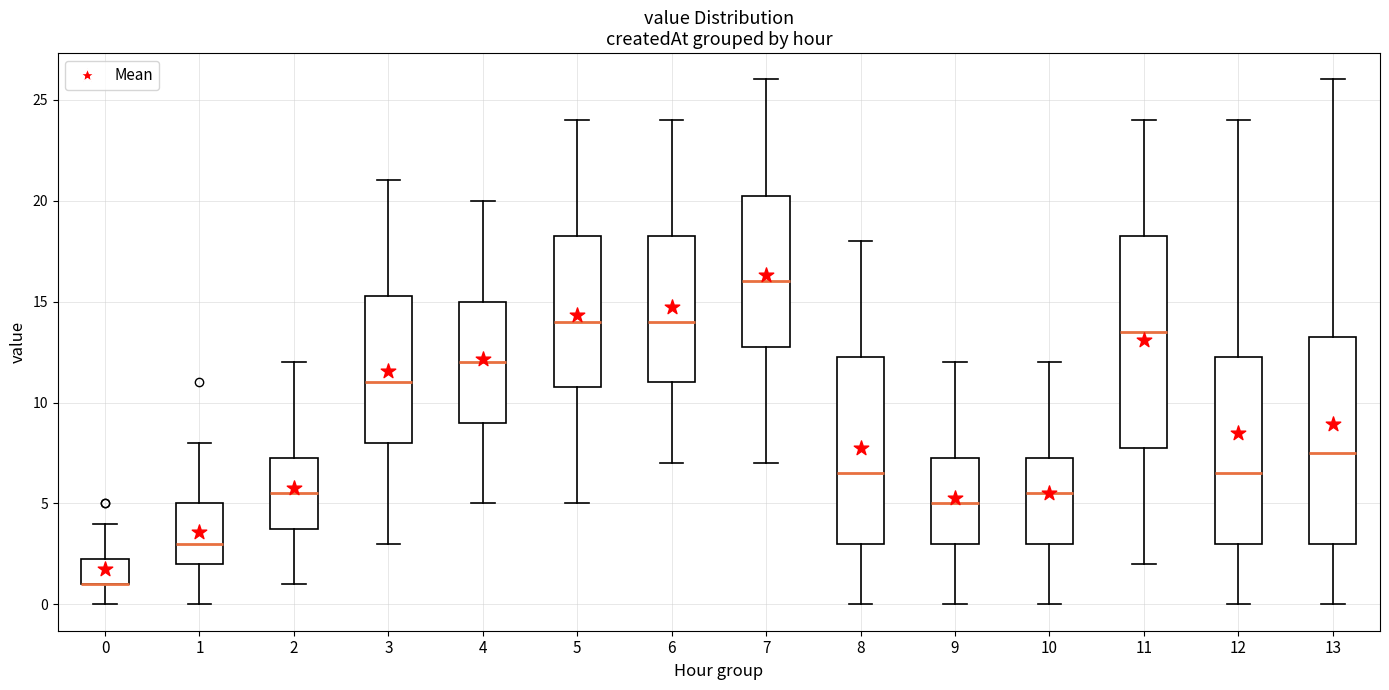

Where does the lower whisker of the box at x = 7 end on the y-axis? The values are not printed on the chart, so give them approximately, as read against the axis.

7.0